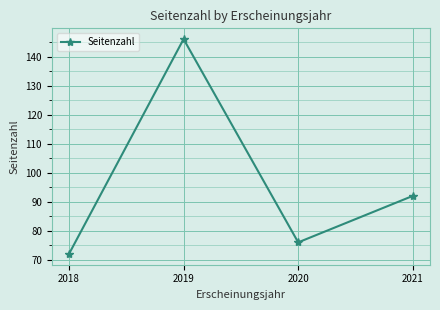

How many points are higher than both their immediate neighbors (excluding endpoints)?

1